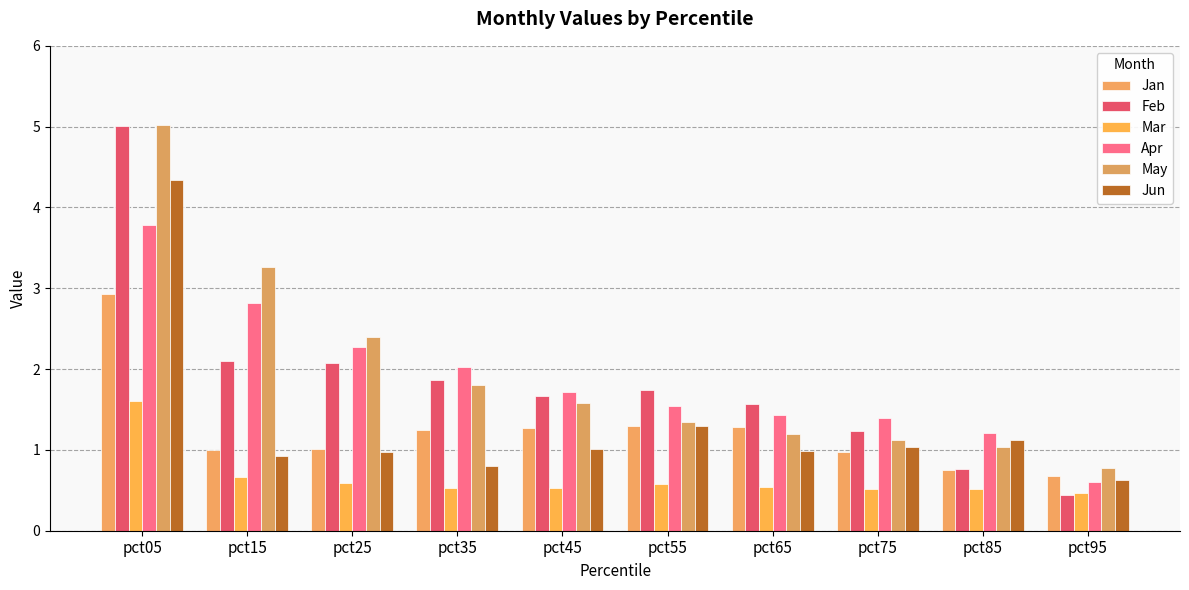

How many bars are there in each group?

6